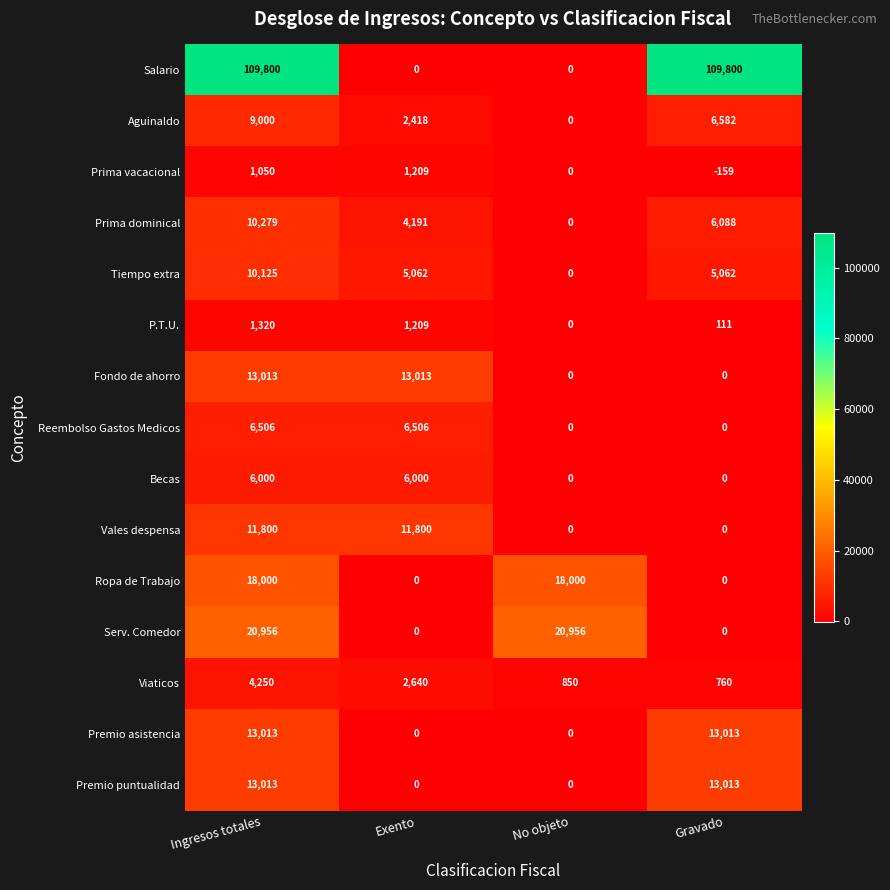

What is the maximum value for Premio puntualidad?

13013